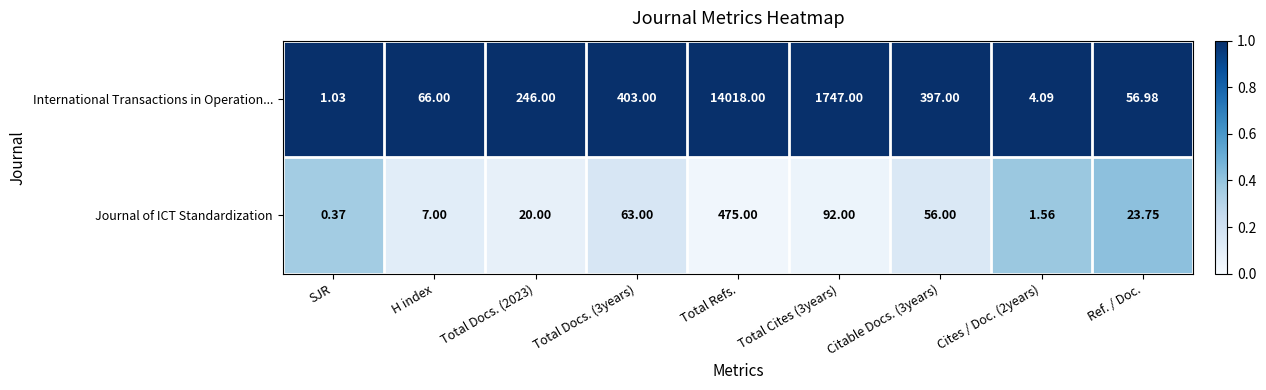

Which label corresponds to the largest value in the chart?

Total Refs.